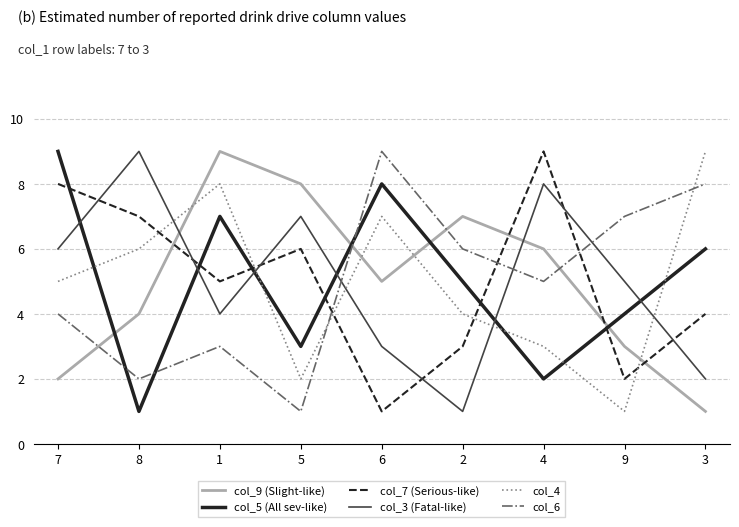

True or false: col_3 (Fatal-like) and col_6 cross at least once.

True